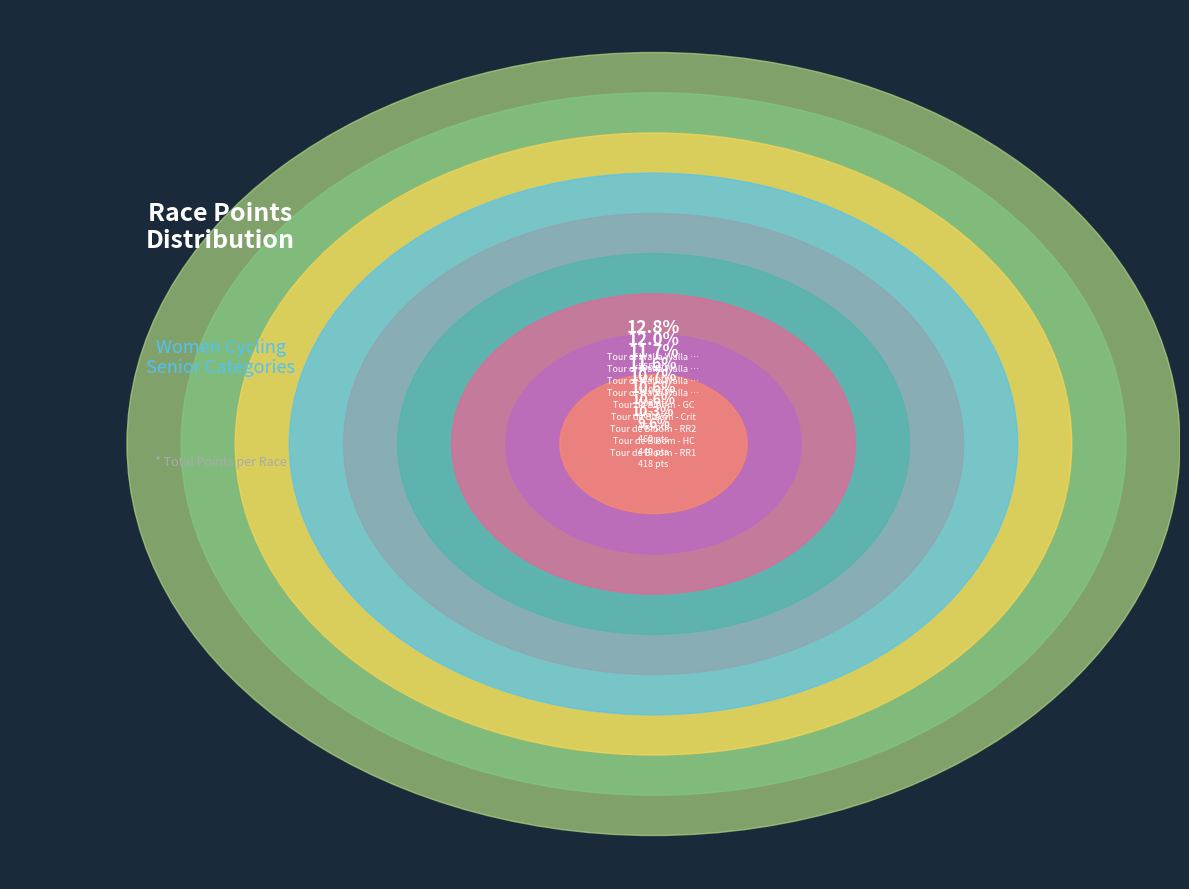

Which slice is the smallest?

Tour de Bloom - RR1